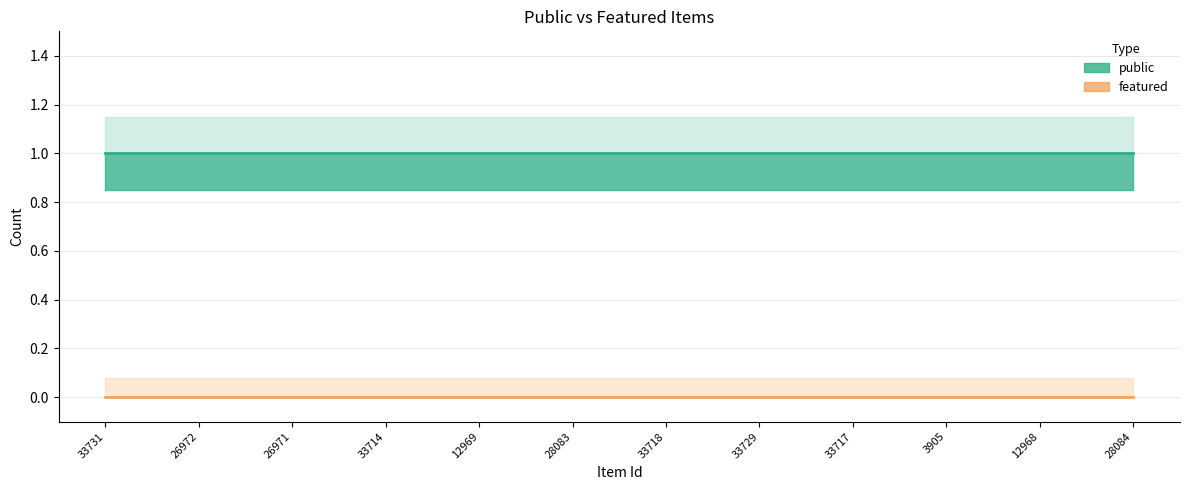

Reading right to left, transcribe all the data shown in this chart.

public: 28084=1	12968=1	3905=1	33717=1	33729=1	33718=1	28083=1	12969=1	33714=1	26971=1	26972=1	33731=1
featured: 28084=0	12968=0	3905=0	33717=0	33729=0	33718=0	28083=0	12969=0	33714=0	26971=0	26972=0	33731=0